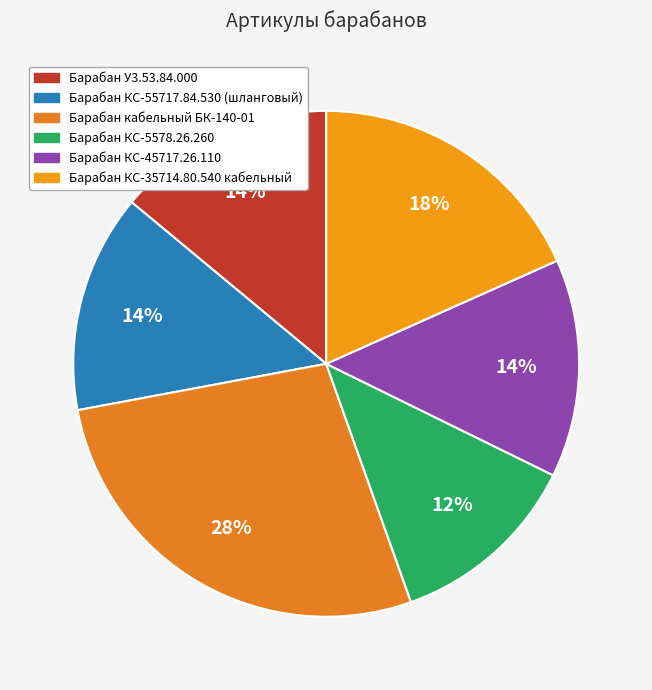

Rank the categories by value from lowest to highest.

Барабан КС-5578.26.260, Барабан КС-45717.26.110, Барабан У3.53.84.000, Барабан КС-55717.84.530 (шланговый), Барабан КС-35714.80.540 кабельный, Барабан кабельный БК-140-01